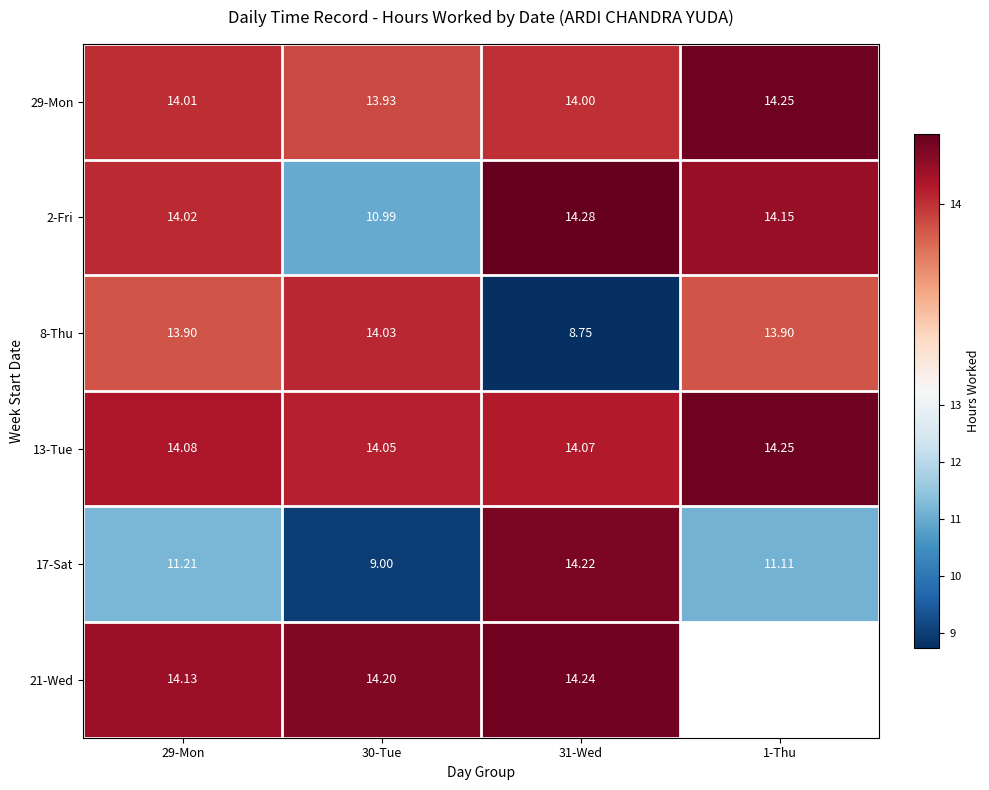

Which series changed the most between 31-Wed and 1-Thu?

8-Thu